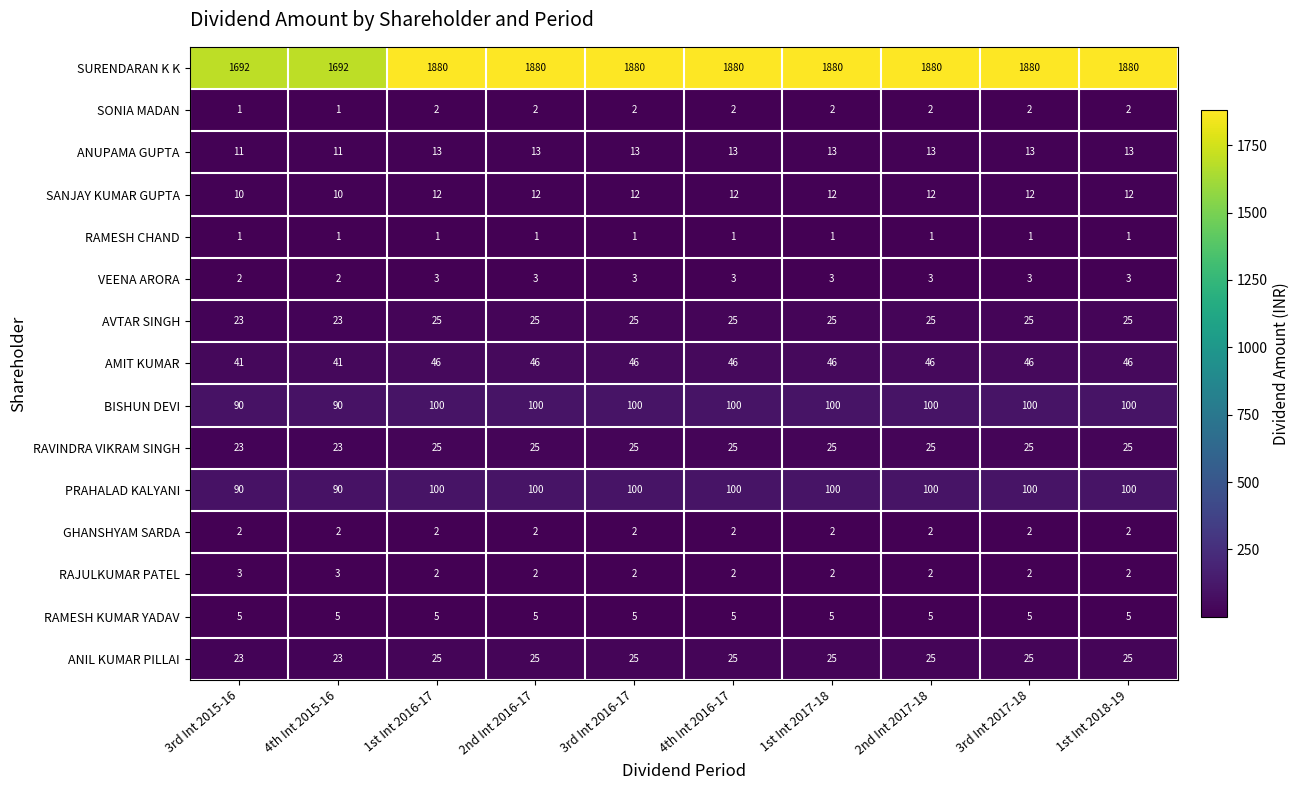

Is it true that BISHUN DEVI equals 176 at 2nd Int 2017-18?

False